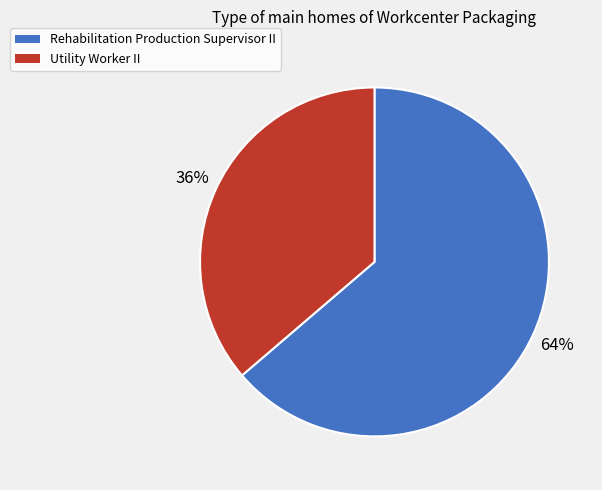

Which slice is the smallest?

Utility Worker II